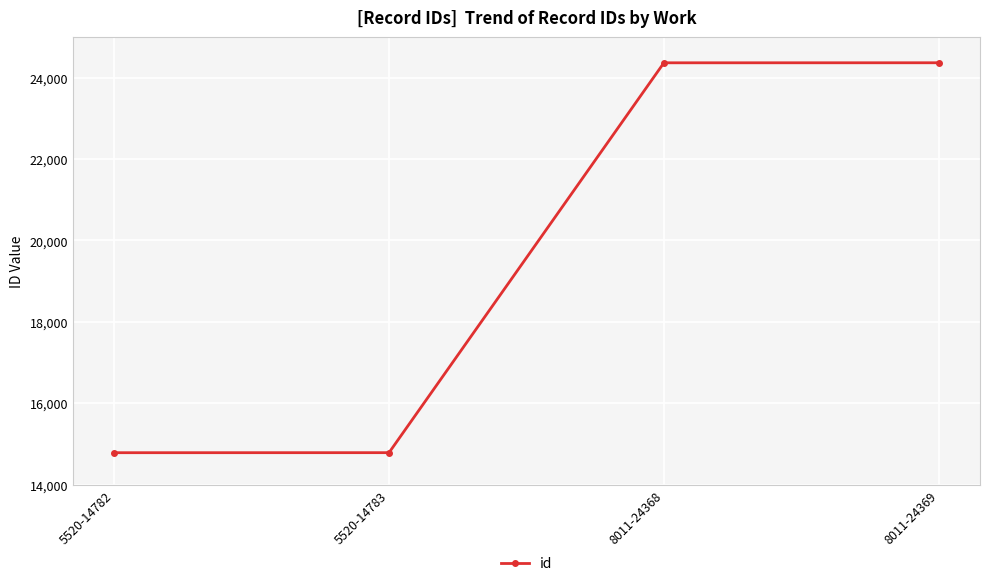

Is it true that the value at 8011-24368 is 24368?

True